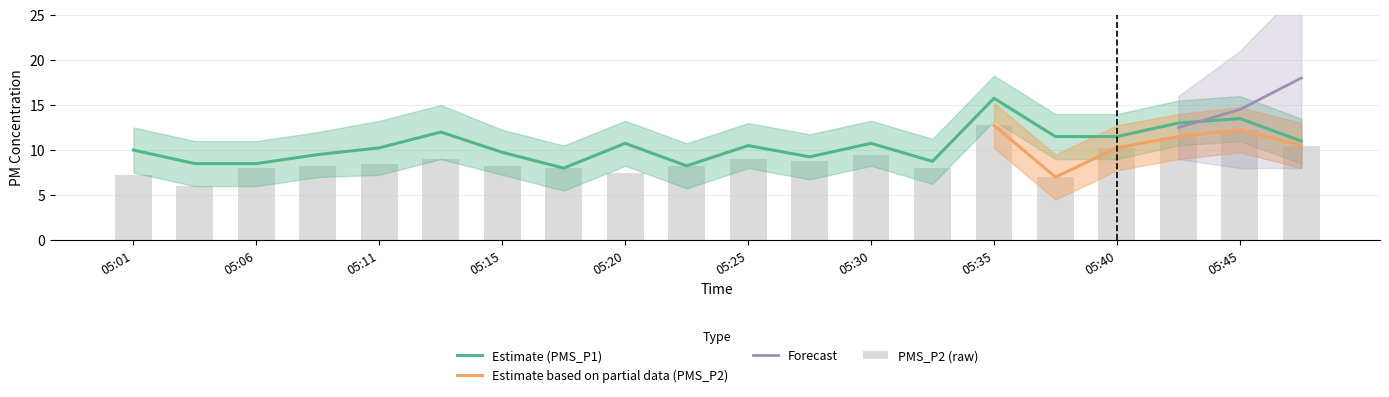

True or false: Estimate (PMS_P1) has a value of 17.0 at 05:15.

False